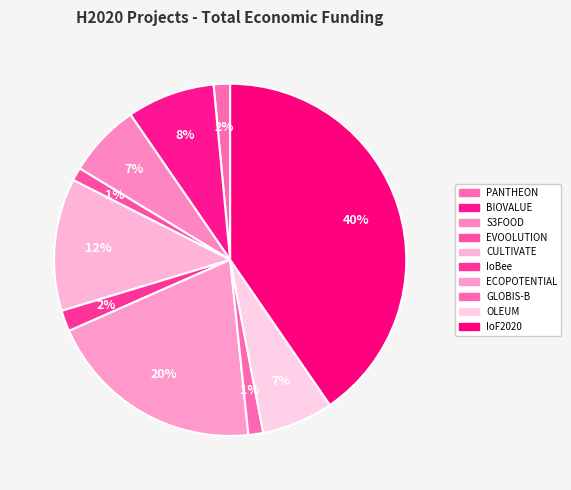

Do EVOOLUTION and PANTHEON together represent more than half of the pie?

No